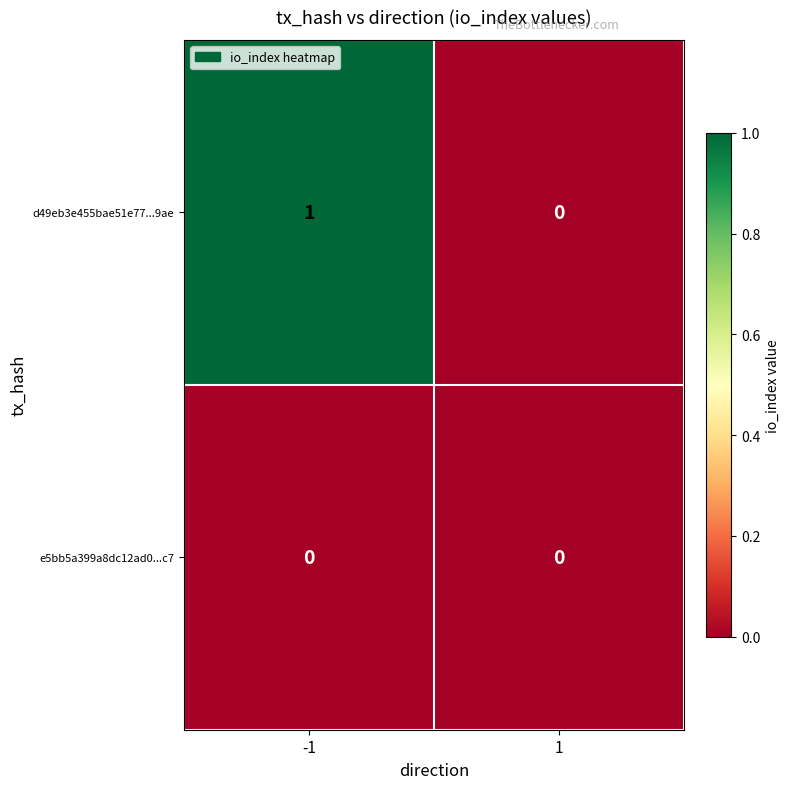

Which series has the largest total across all categories?

d49eb3e455bae51e77...9ae